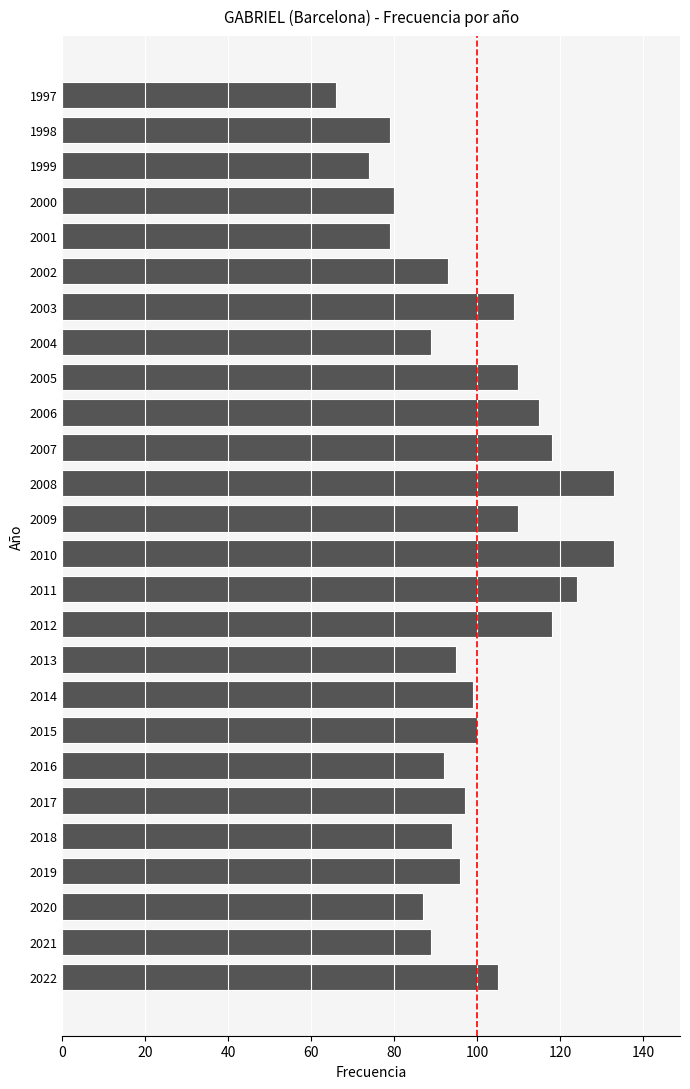

Reading bottom to top, transcribe all the data shown in this chart.

2022=105	2021=89	2020=87	2019=96	2018=94	2017=97	2016=92	2015=100	2014=99	2013=95	2012=118	2011=124	2010=133	2009=110	2008=133	2007=118	2006=115	2005=110	2004=89	2003=109	2002=93	2001=79	2000=80	1999=74	1998=79	1997=66